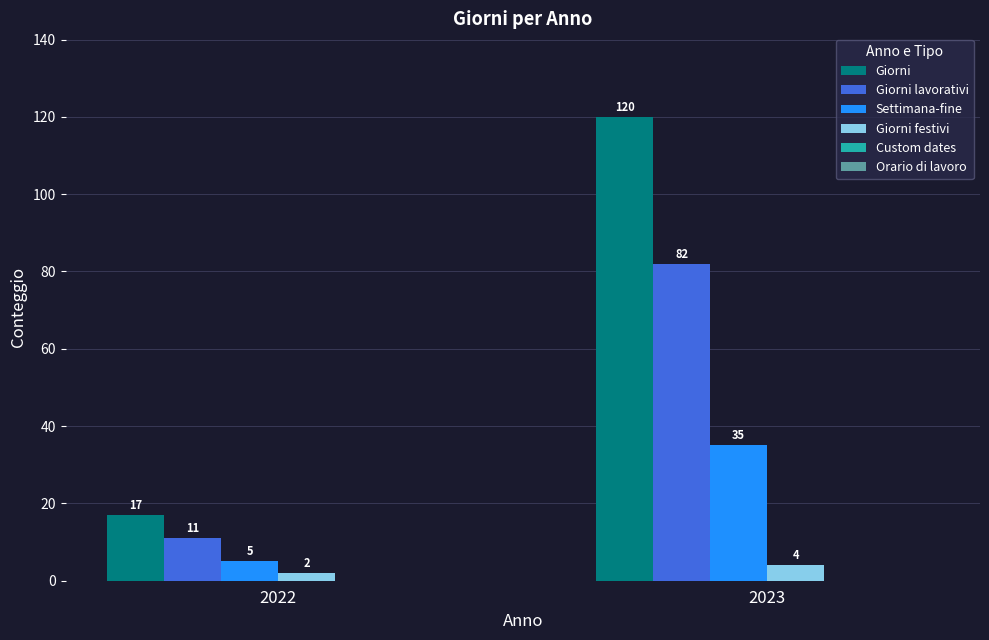

What is the total value across all series at 2022?

35